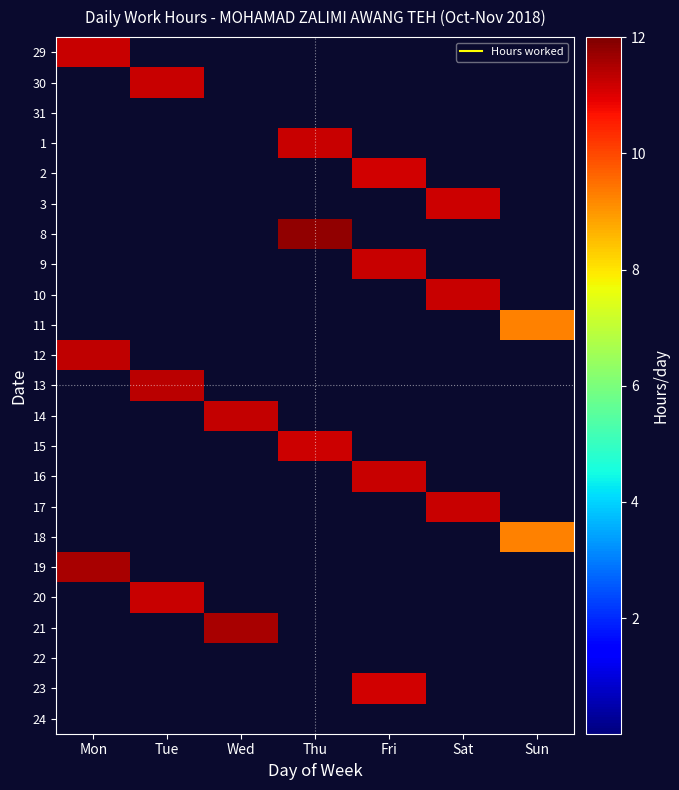

Count the number of categories in the chart.

7